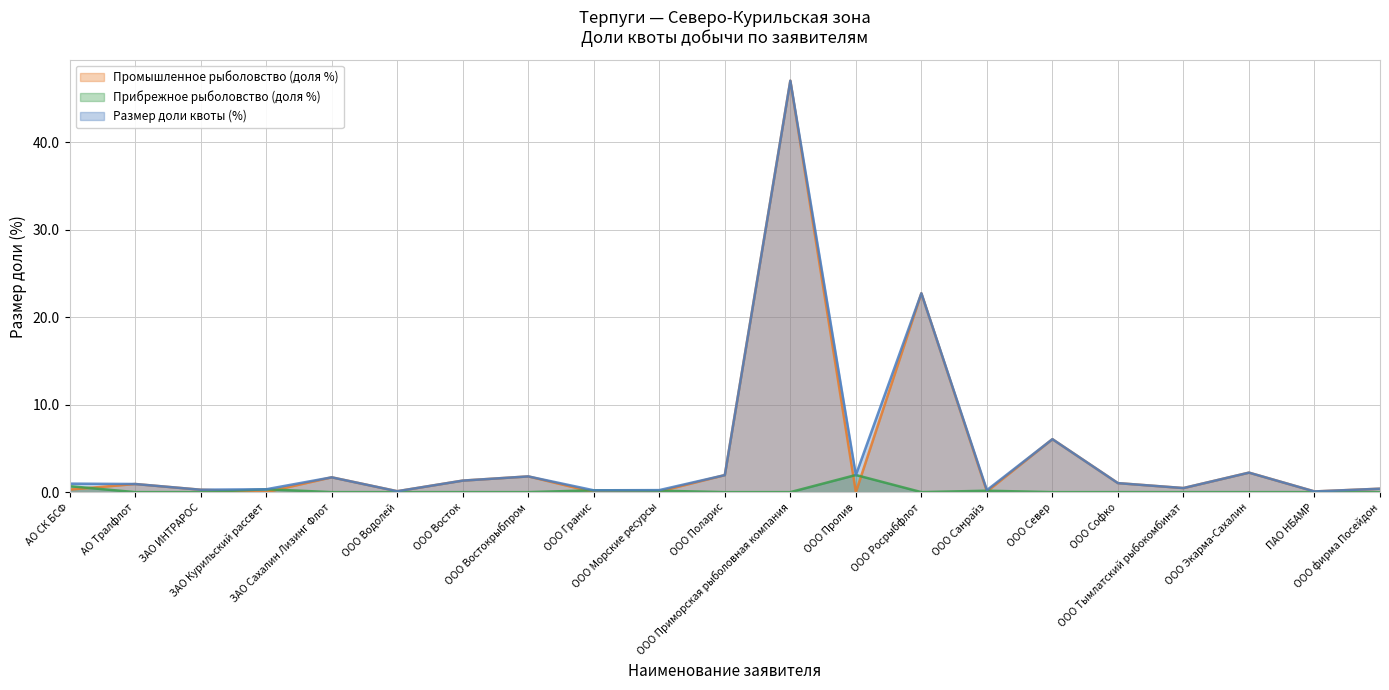

What is the label of the 18th point from the right?

ЗАО Курильский рассвет